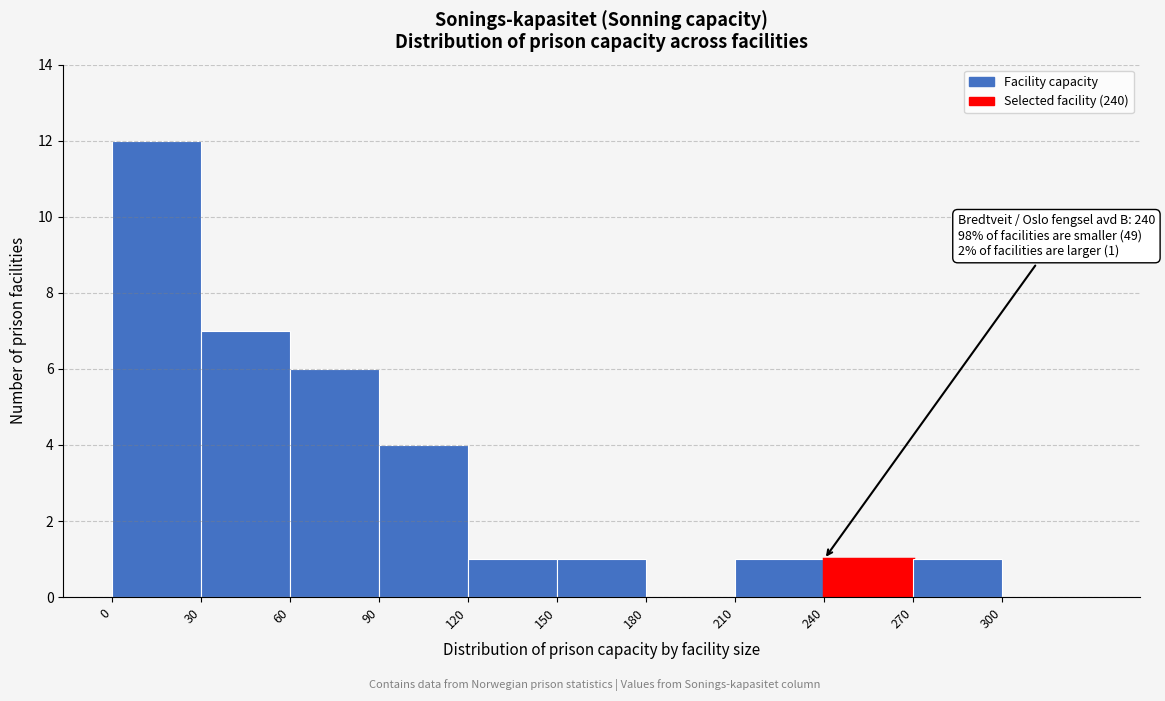

Which range on the x-axis has the tallest bar?

0 to 30